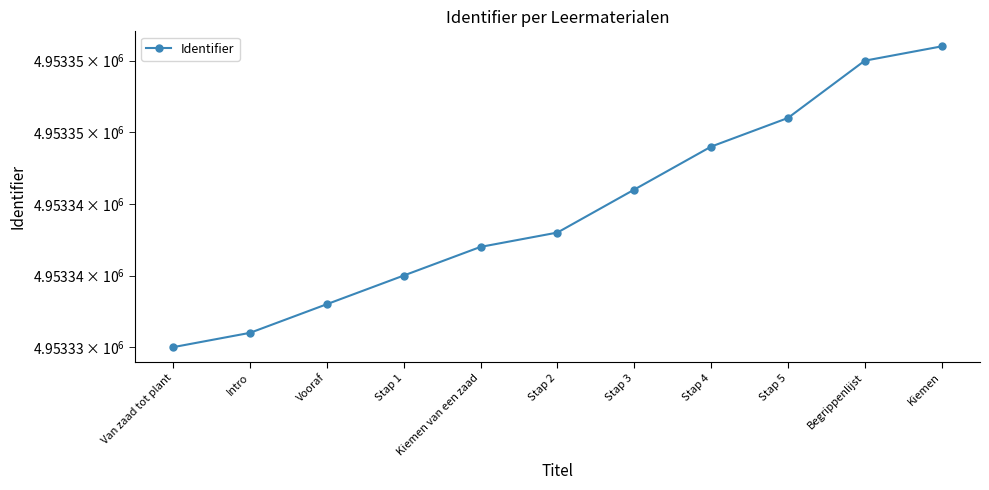

What is the sum of the values at Kiemen van een zaad and Kiemen?

9906698